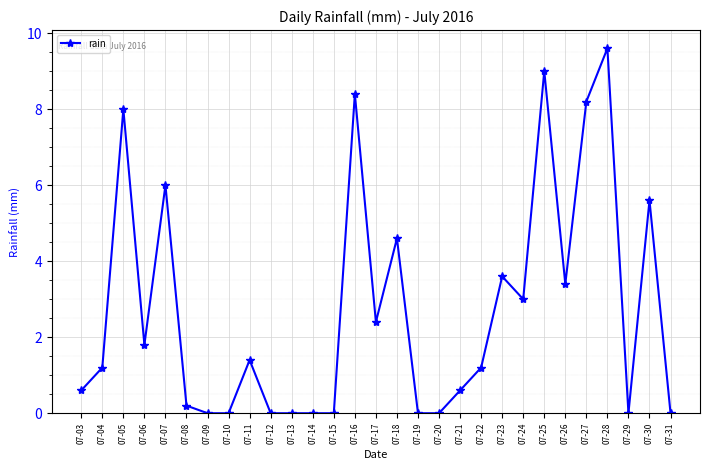

What is the change in value from 07-11 to 07-13?

-1.4